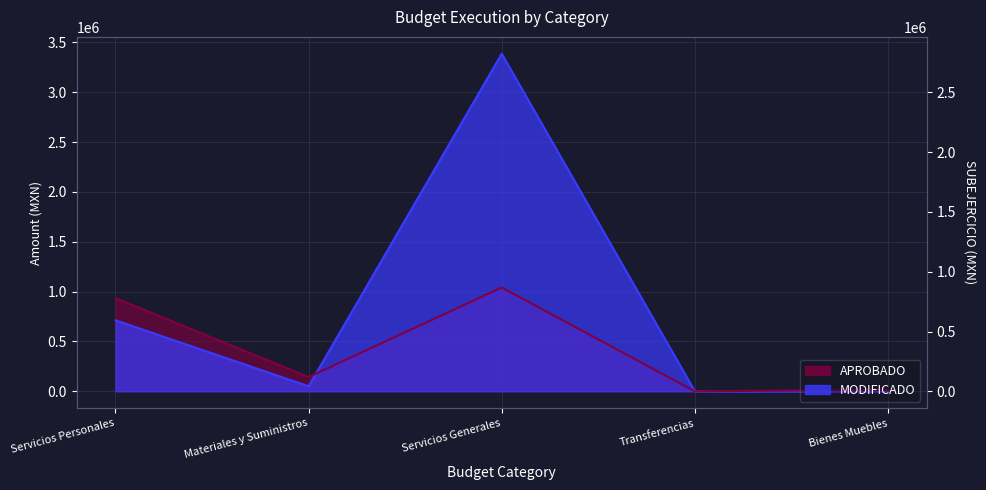

Where is the first local minimum for MODIFICADO?

Materiales y Suministros